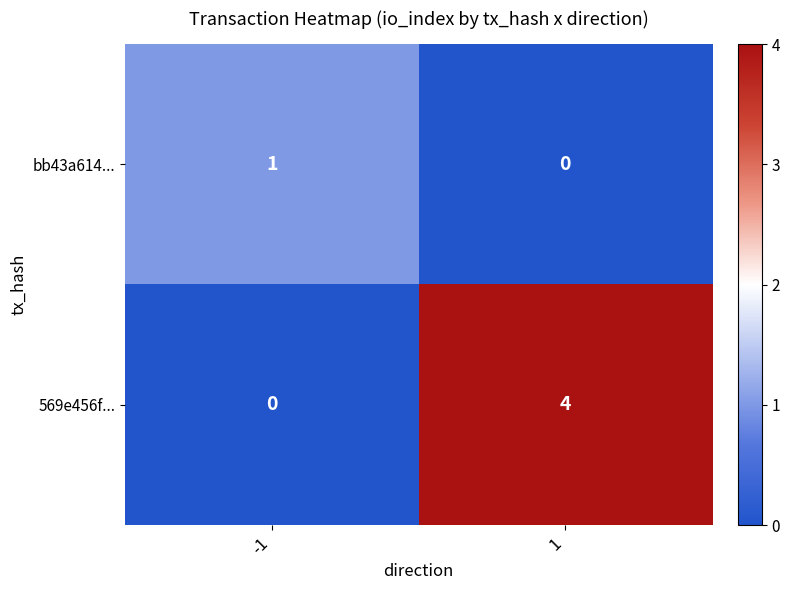

Reading right to left, list all the values displayed in this chart.

bb43a614...: 0	1
569e456f...: 4	0